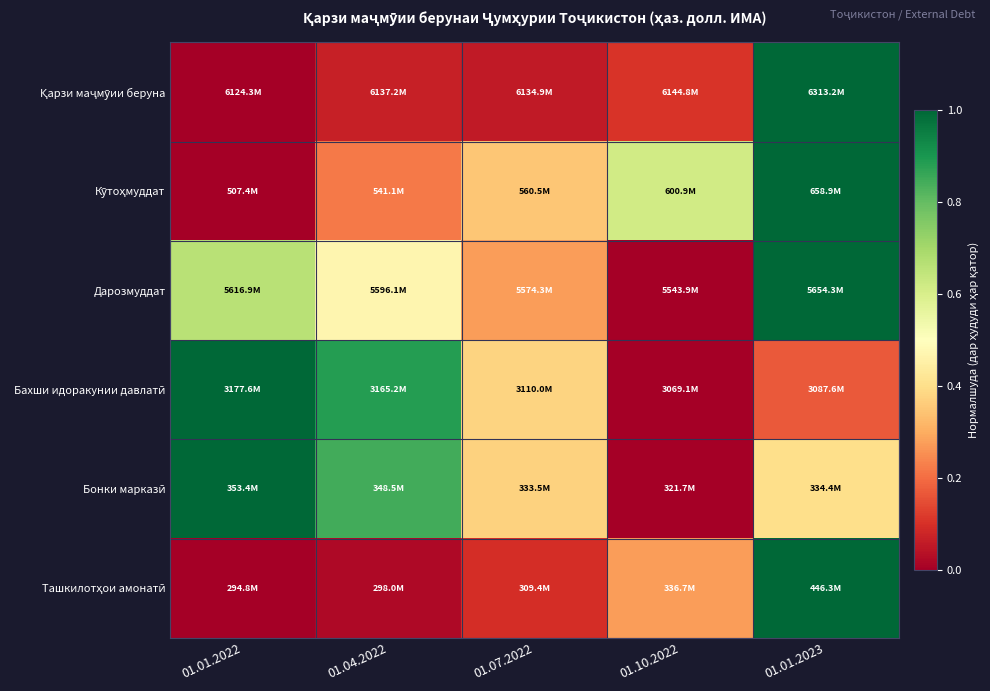

Which label corresponds to the smallest value in the chart?

01.01.2022